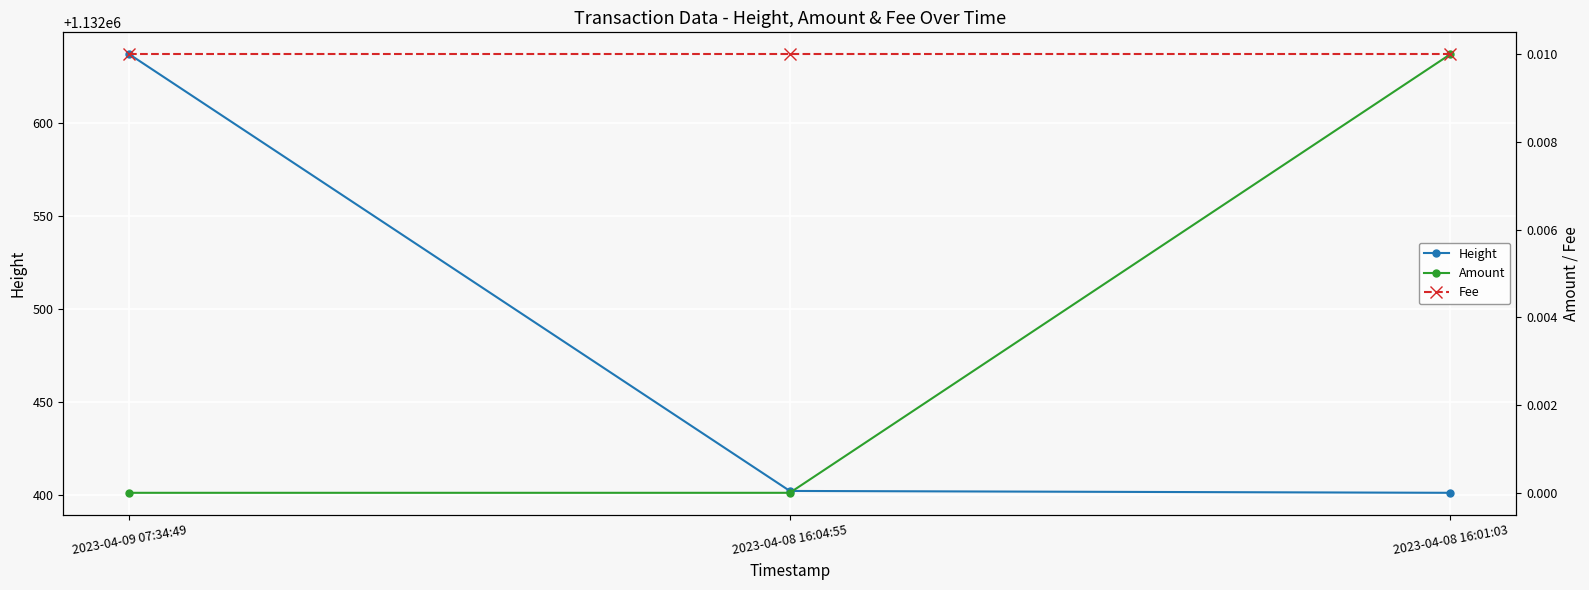

Reading left to right, transcribe all the data shown in this chart.

Height: 1132637.0	1132402.0	1132401.0
Amount: 0.0	0.0	0.0
Fee: 0.0	0.0	0.0